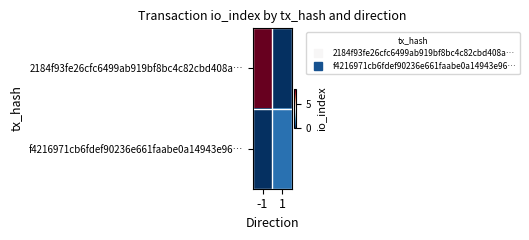

List the series in order of their peak value, highest first.

2184f93fe26cfc6499ab919bf8bc4c82cbd408a…, f4216971cb6fdef90236e661faabe0a14943e96…